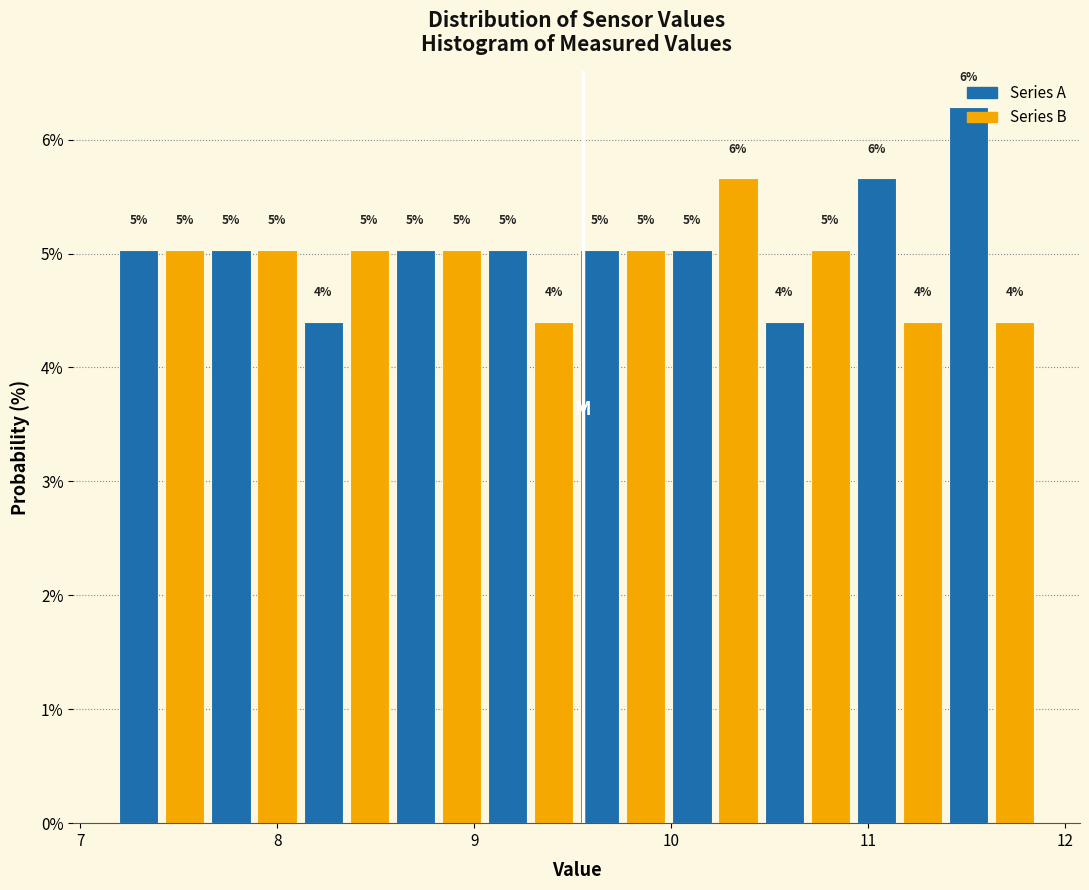

Around what value on the x-axis is the tallest bar? Give the approximate position of its centre, as read against the axis.

11.5